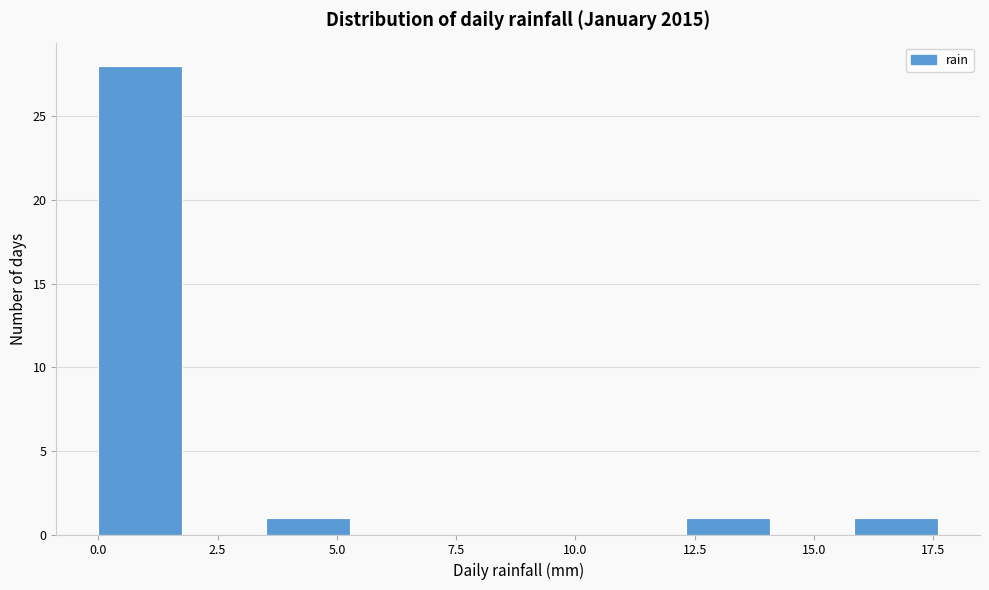

Read against the x-axis, roughly where is the centre of the tallest bar?

1.0